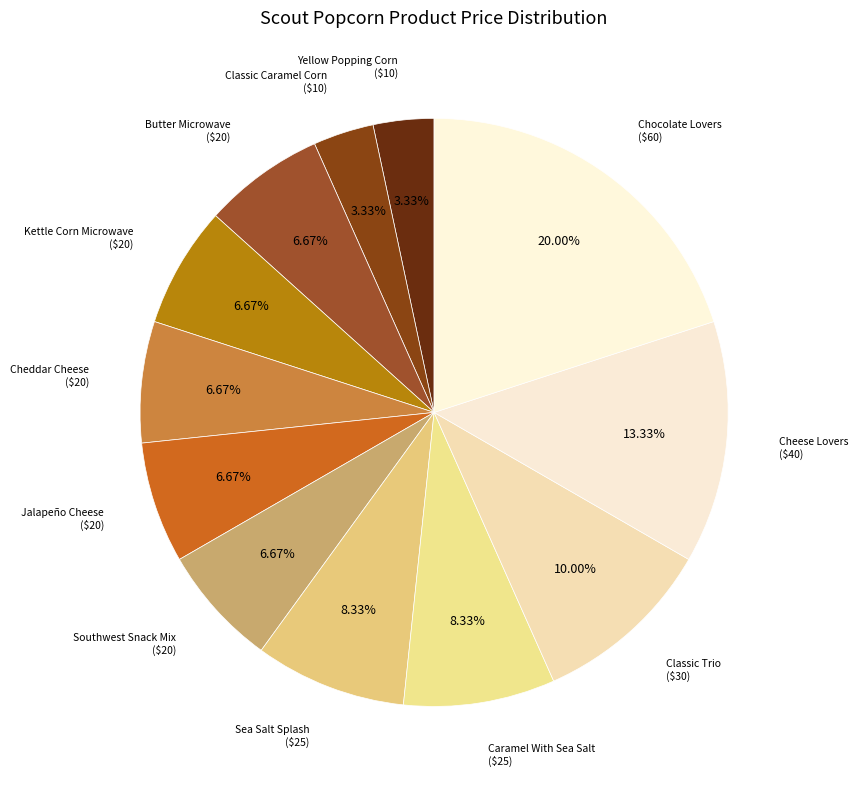

What is the smallest slice in the pie chart?

Yellow Popping Corn